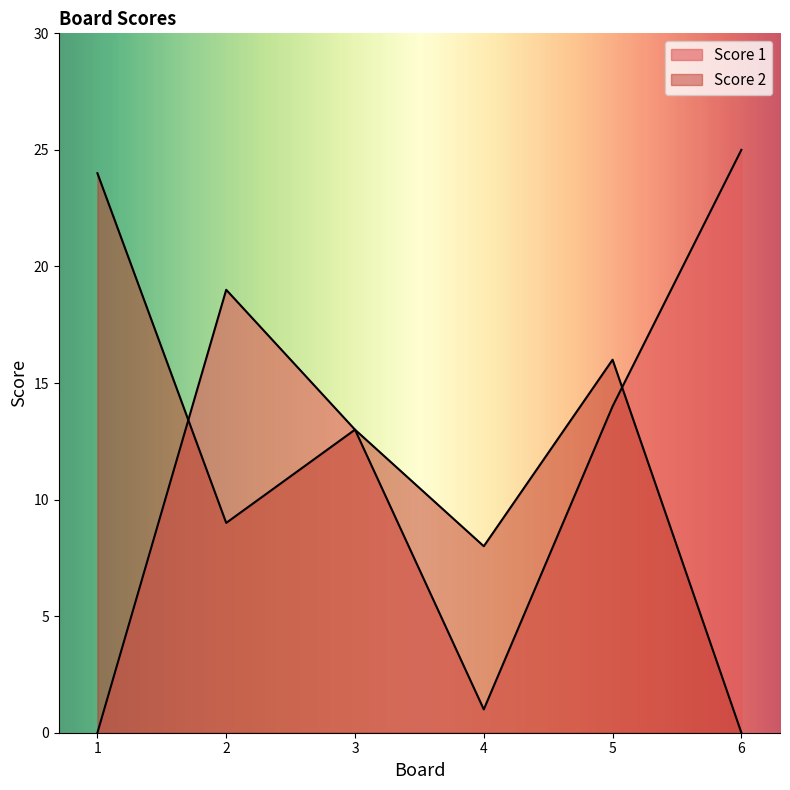

What is the value of the Score 2 point at the 5th from the left?

16